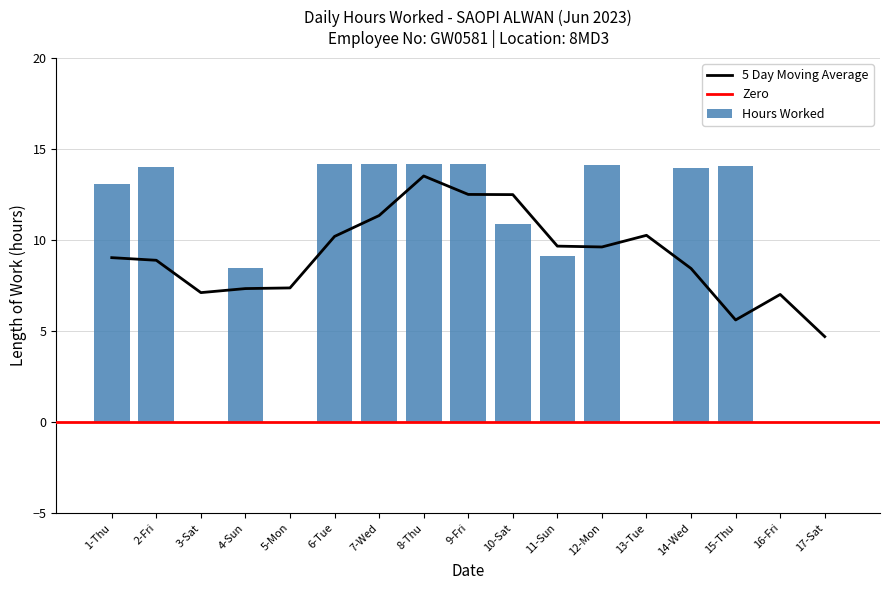

How many data points are less than 13?

8